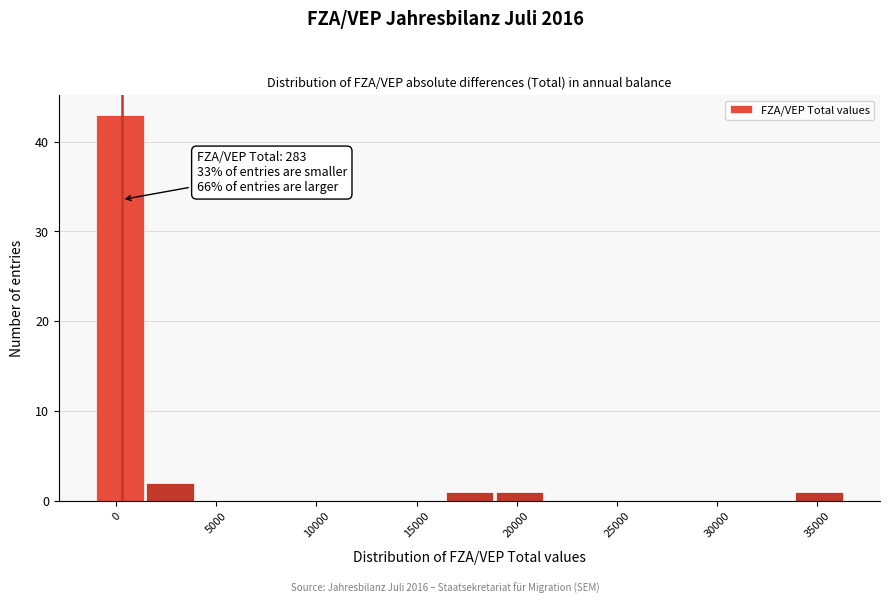

Which range on the x-axis has the tallest bar?

-1000 to 1500